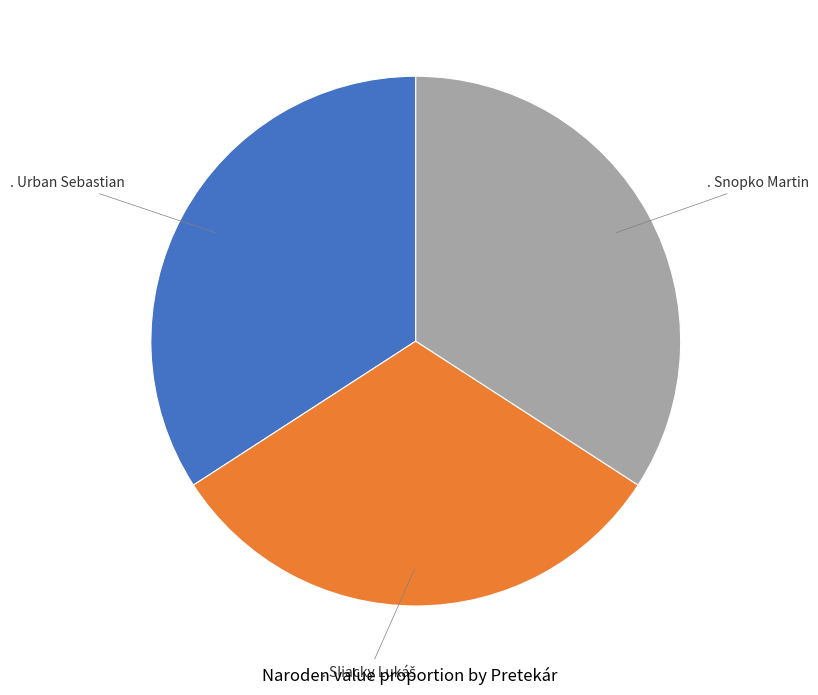

How many slices are in this pie chart?

3